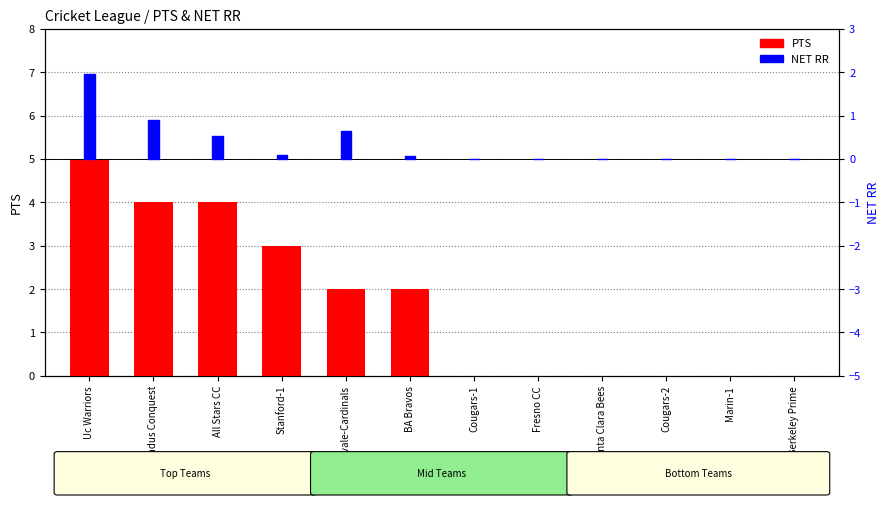

What is the label of the 8th bar from the left?

Fresno CC